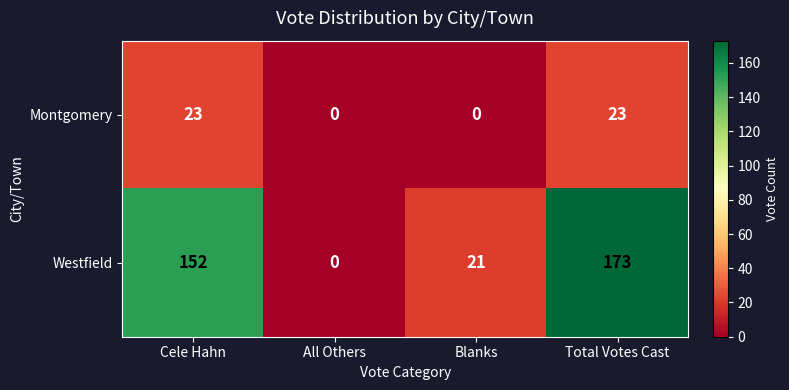

What is the greatest value displayed?

173